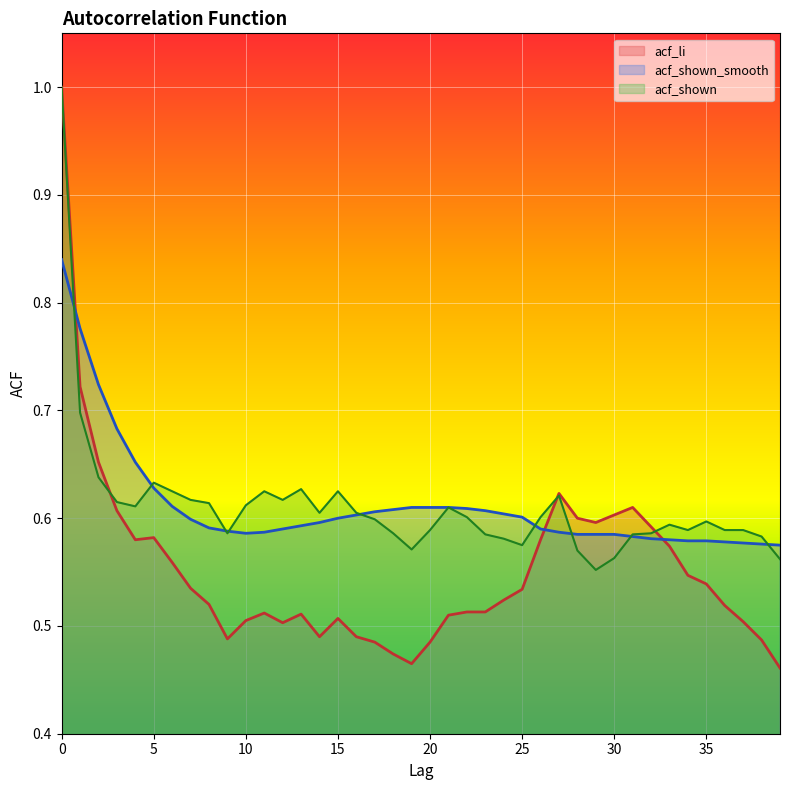

At how many categories does at least one series exceed 0?

40